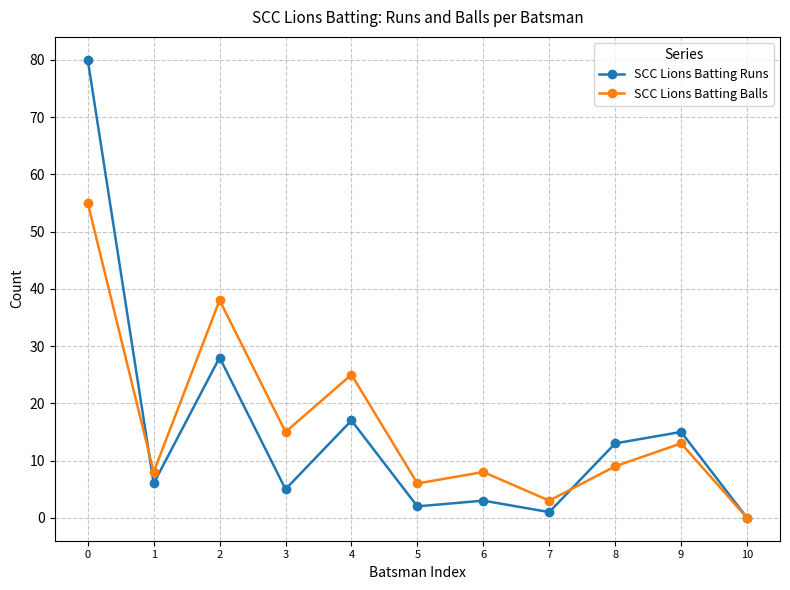

Between 4 and 5, which series saw the biggest shift?

SCC Lions Batting Balls